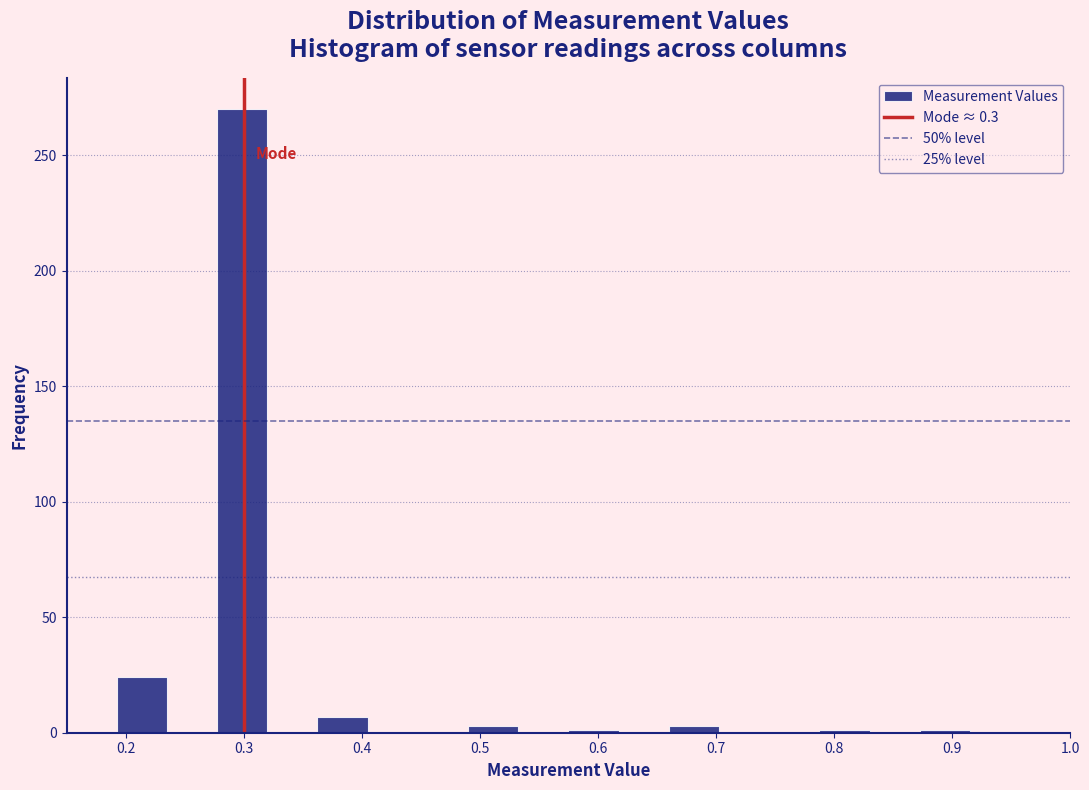

Which range on the x-axis has the tallest bar?

0.28 to 0.32